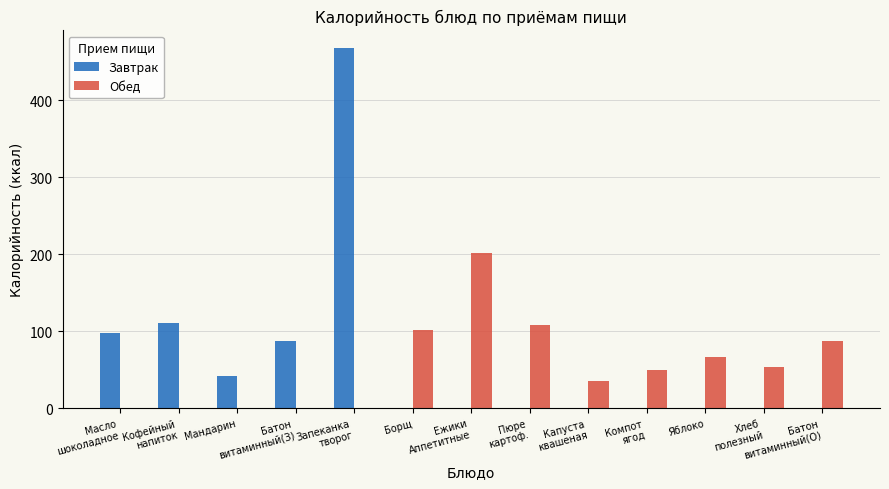

Which series has the largest range (max minus min)?

Завтрак